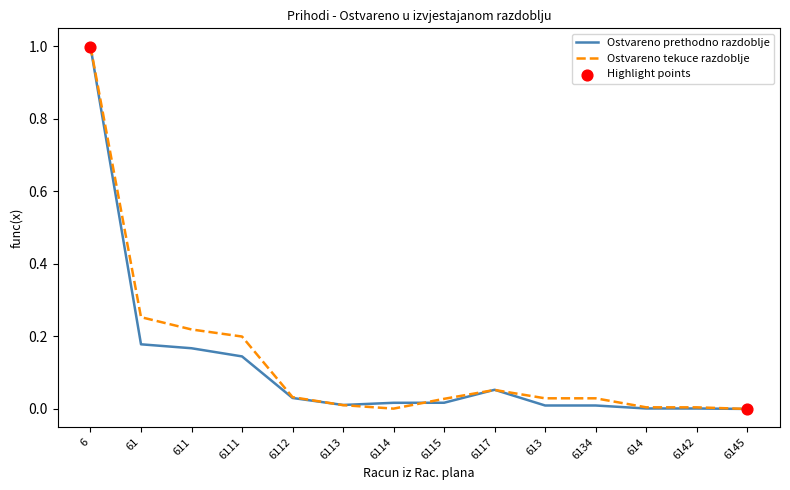

Which series changed the most between 6 and 61?

Ostvareno prethodno razdoblje